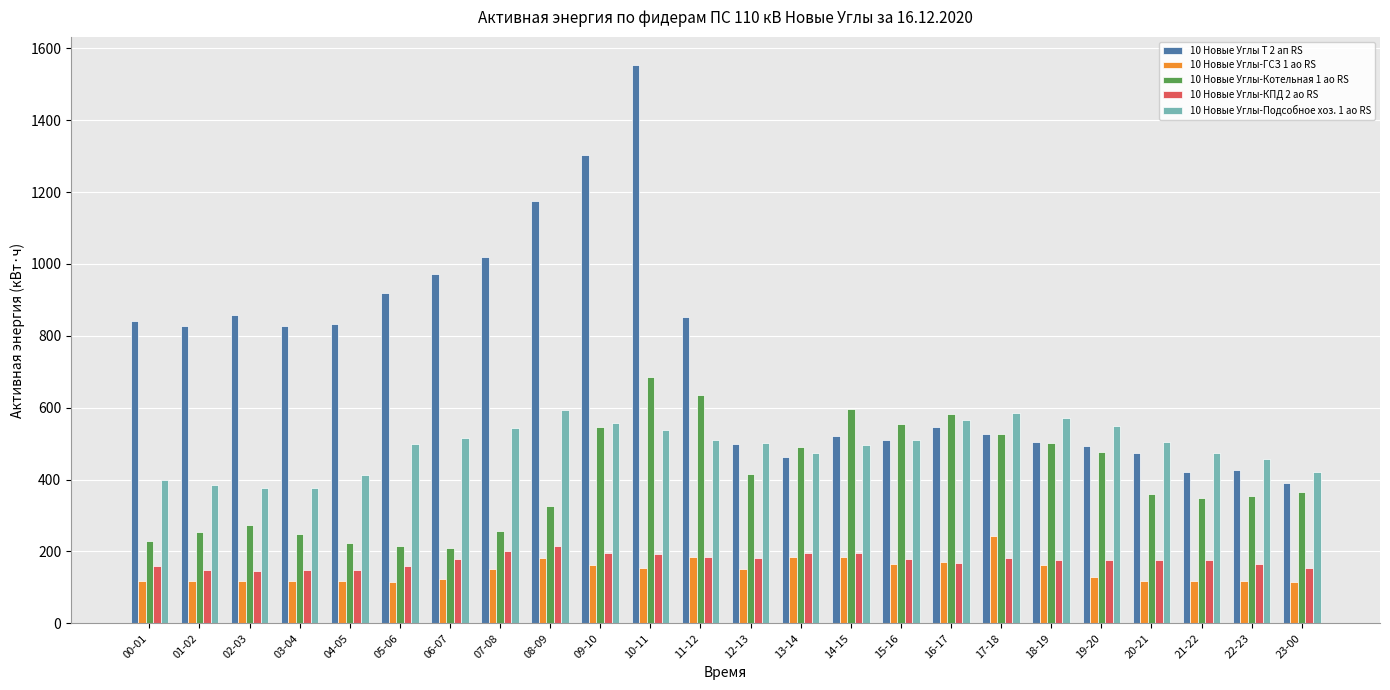

At which label does 10 Новые Углы Т 2 ап RS first exceed 828?

00-01